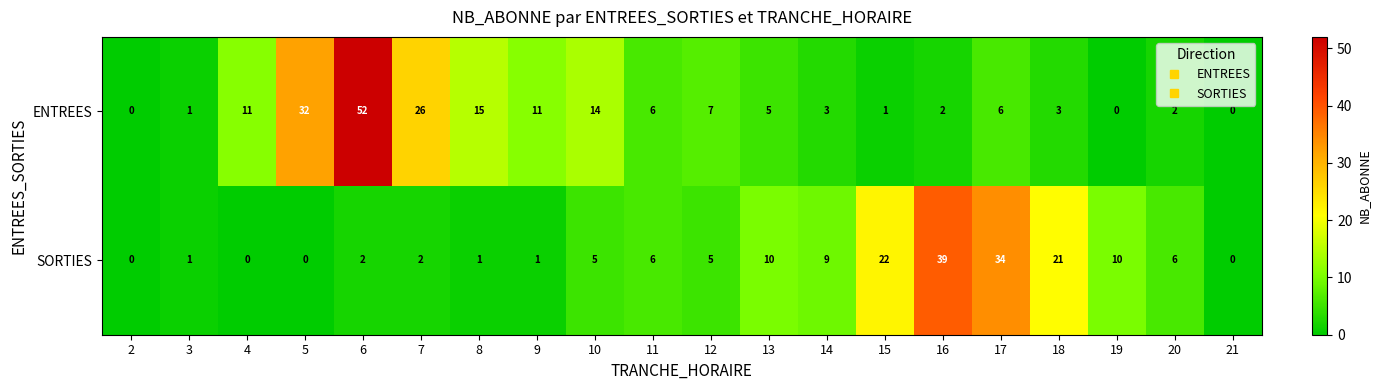

True or false: ENTREES has a value of 8 at 7.

False